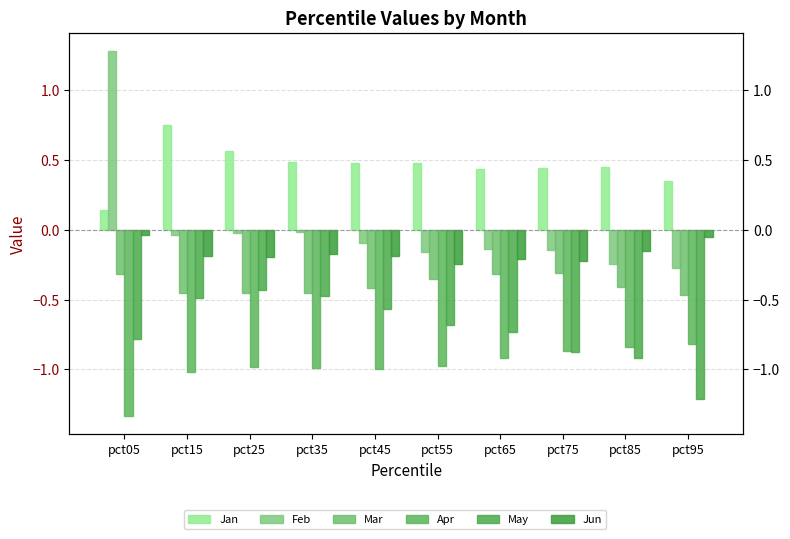

What is the difference between the maximum and second lowest values in the Feb series?

1.5